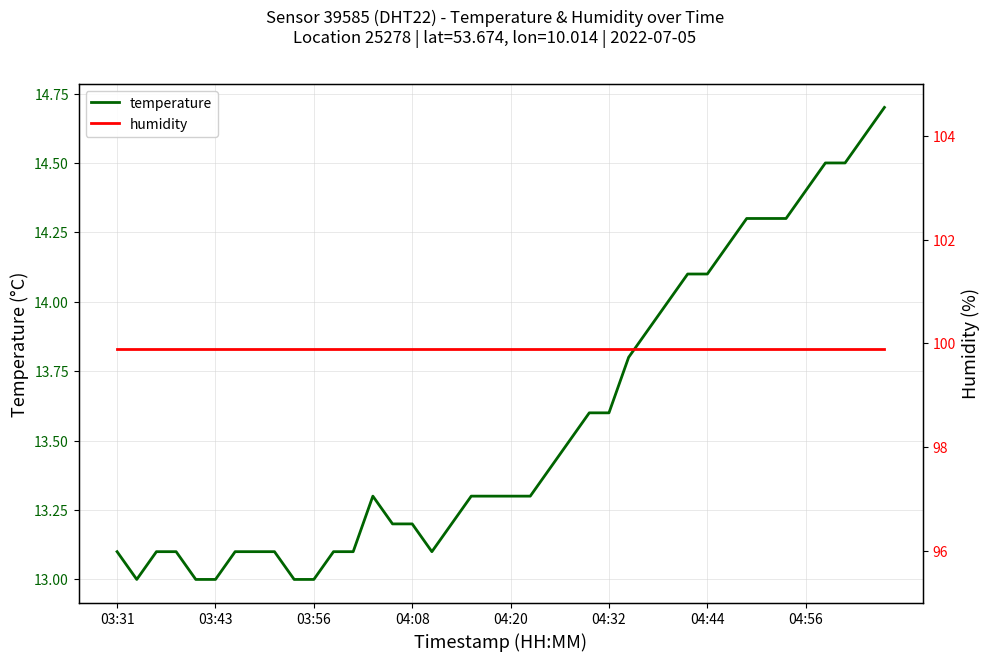

The humidity series shows 99.9 at 27. True or false?

True